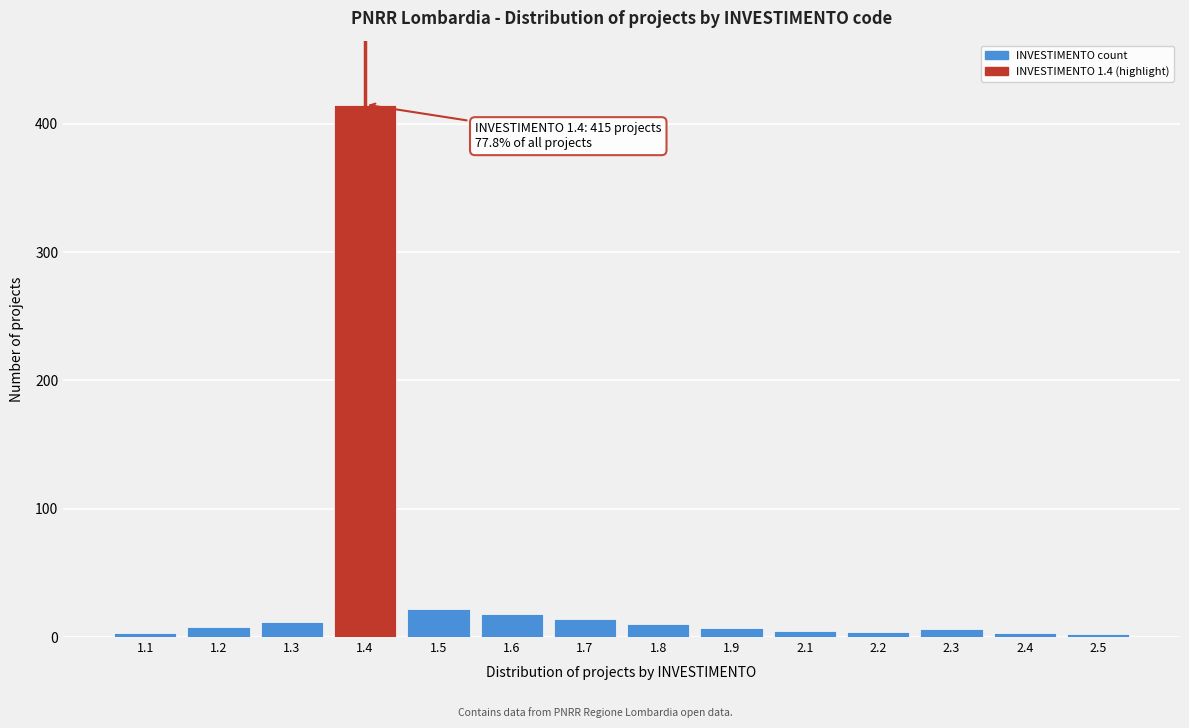

What is the difference between the maximum and minimum values?

413